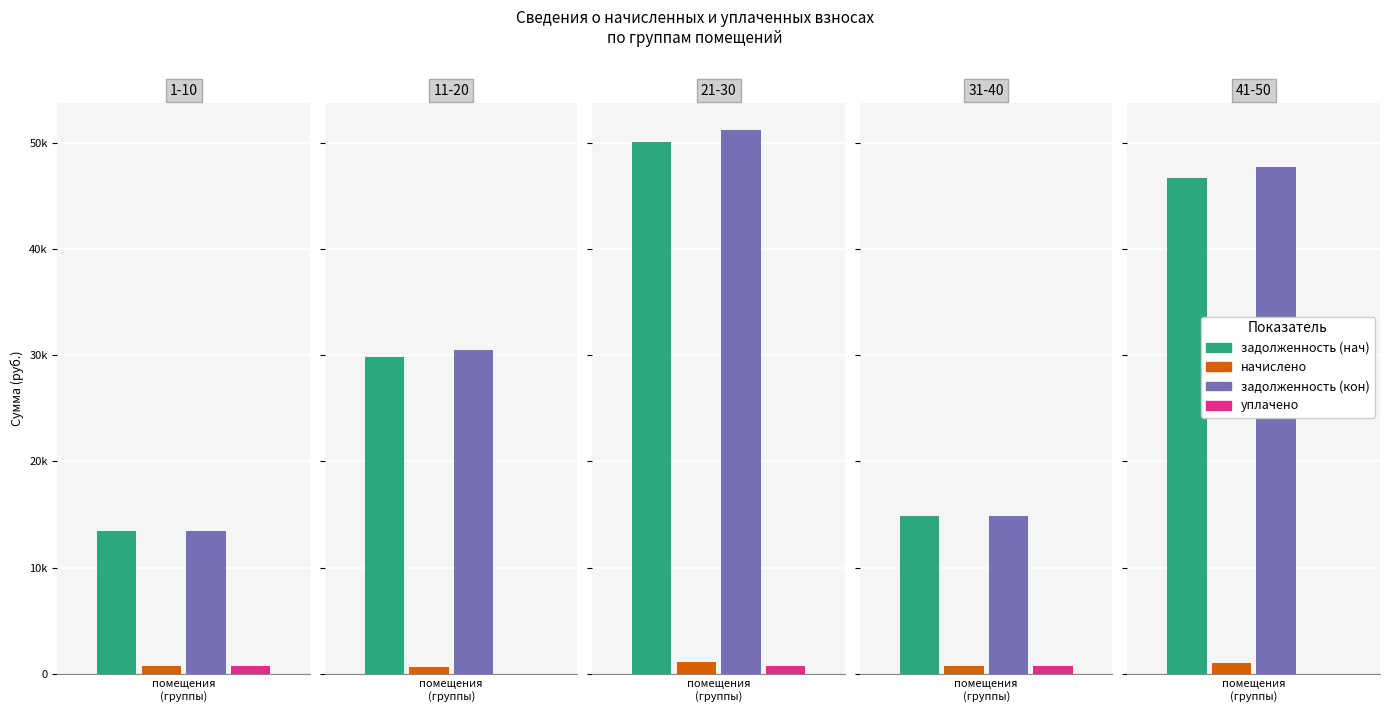

What is the difference between the задолженность (кон) values at 4 and 3?

32892.8